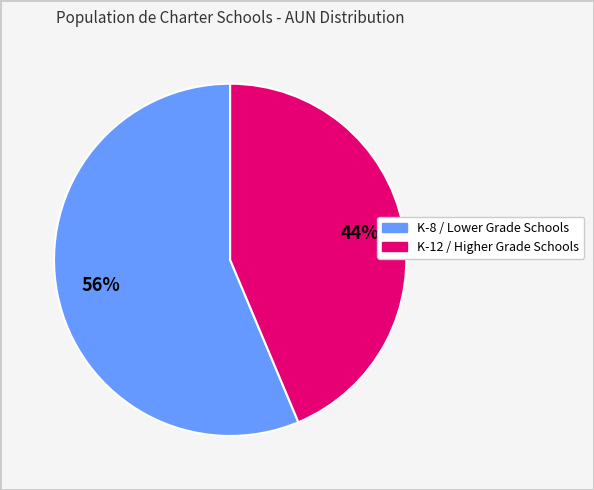

To the nearest percent, what is the average slice percentage?

50%